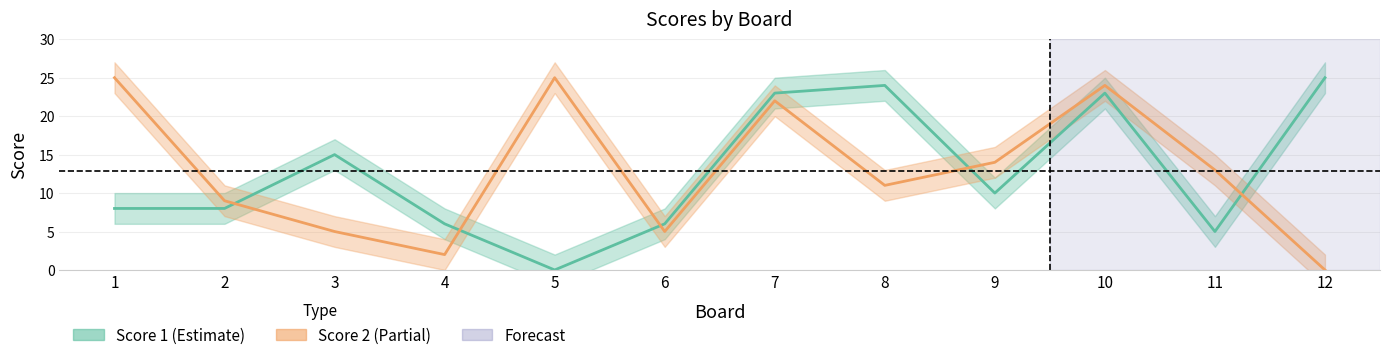

What is the maximum value for Score 1?

25